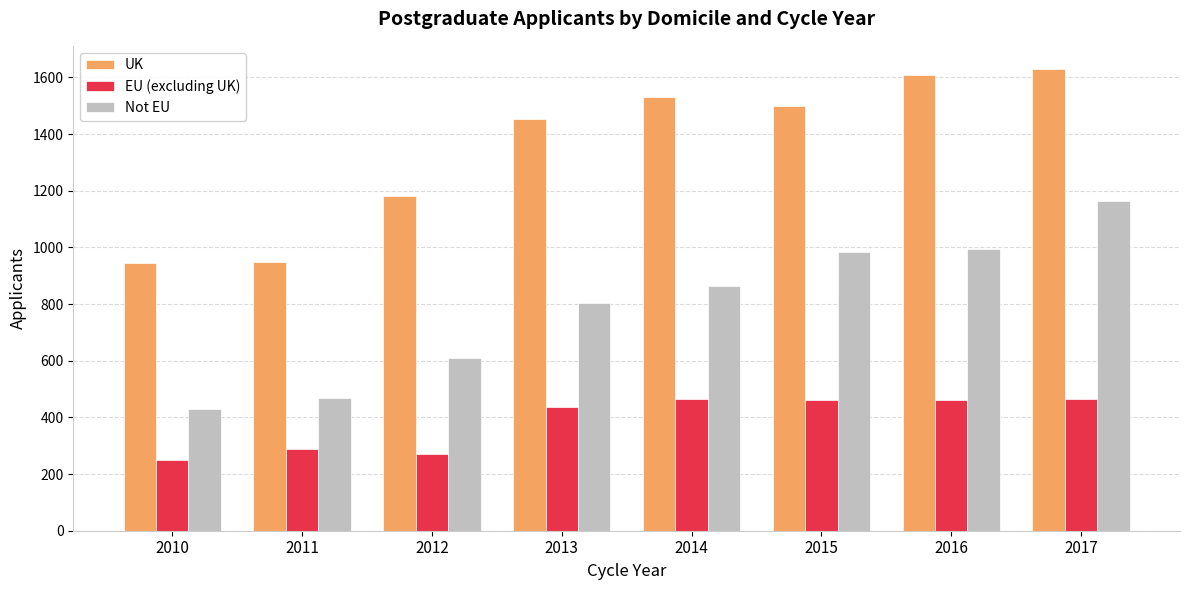

At which label is Not EU closest to 797?

2013